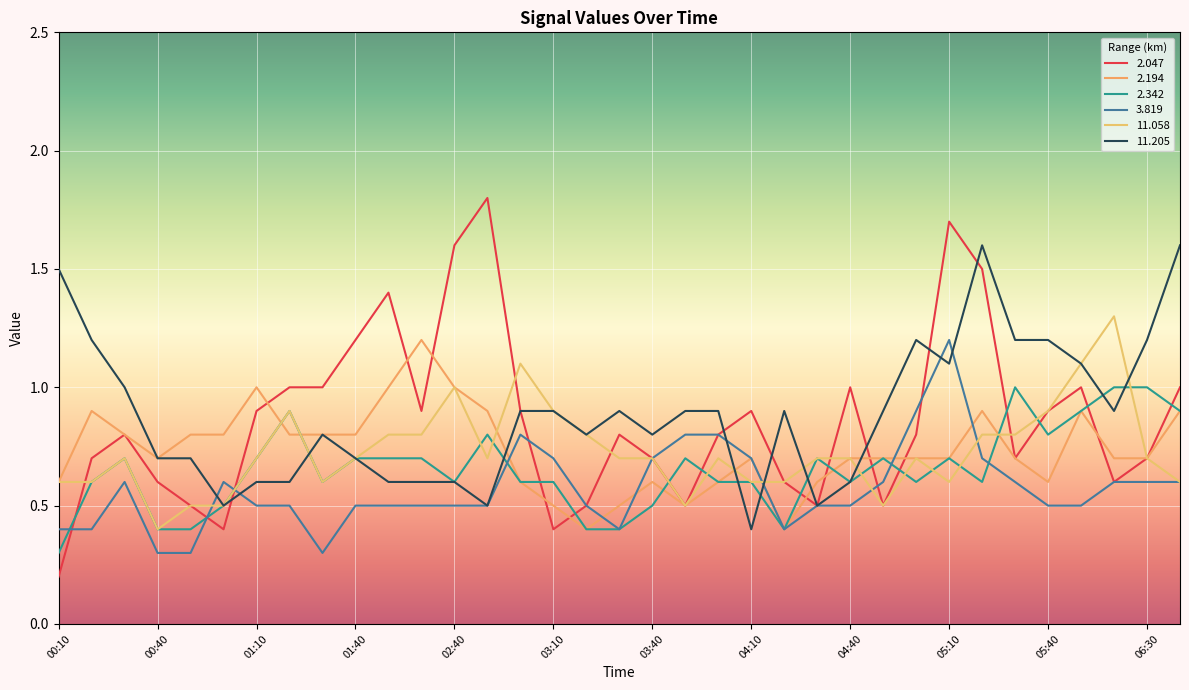

What is the difference between the maximum and minimum values in the 11.058 series?

0.9